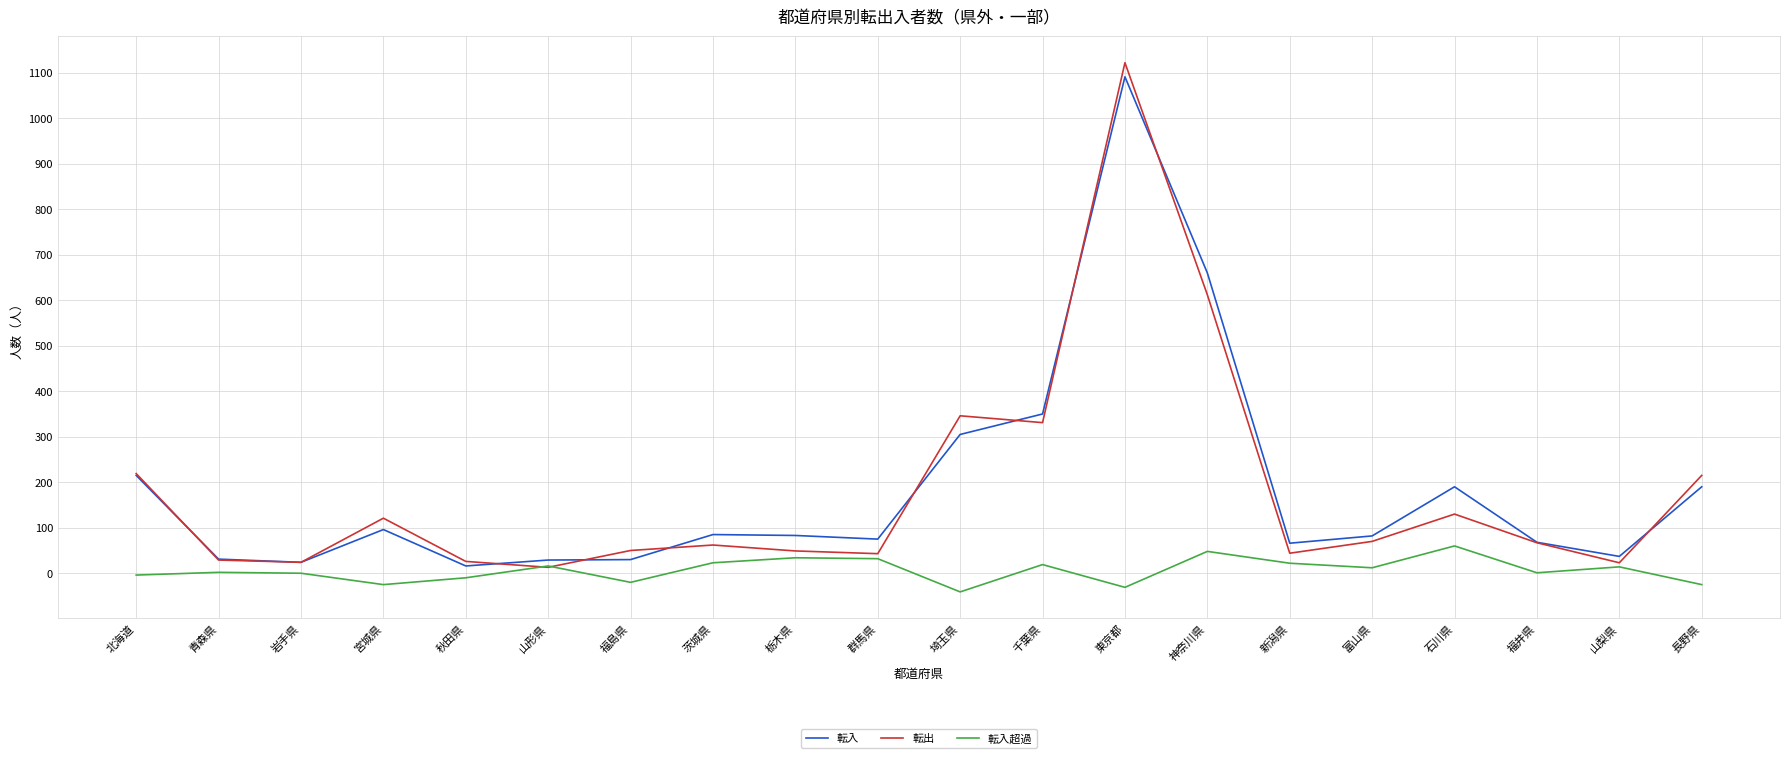

True or false: 転出 and 転入 cross at least once.

True